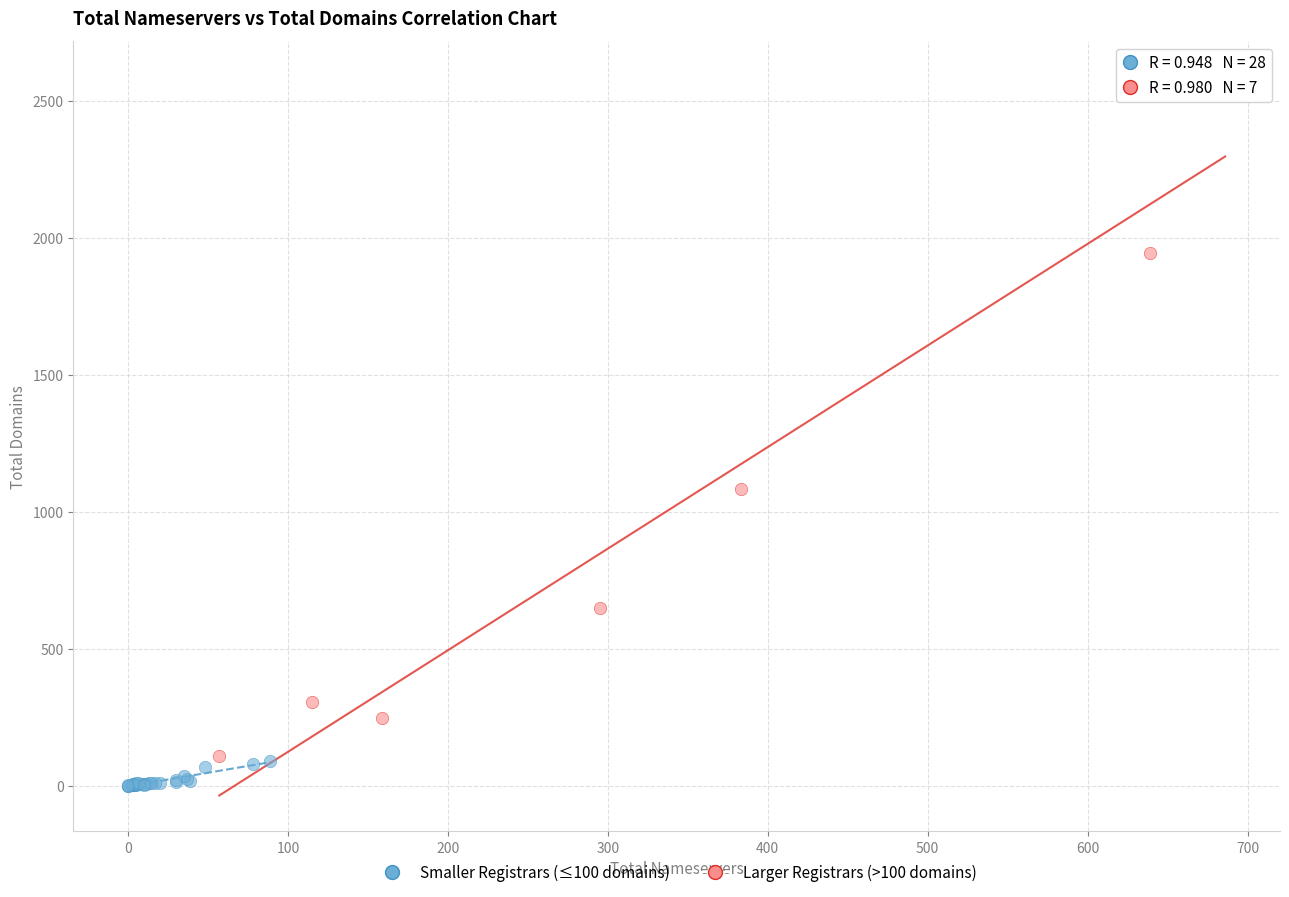

Which series reaches the maximum Y coordinate?

Larger Registrars (>100 domains)